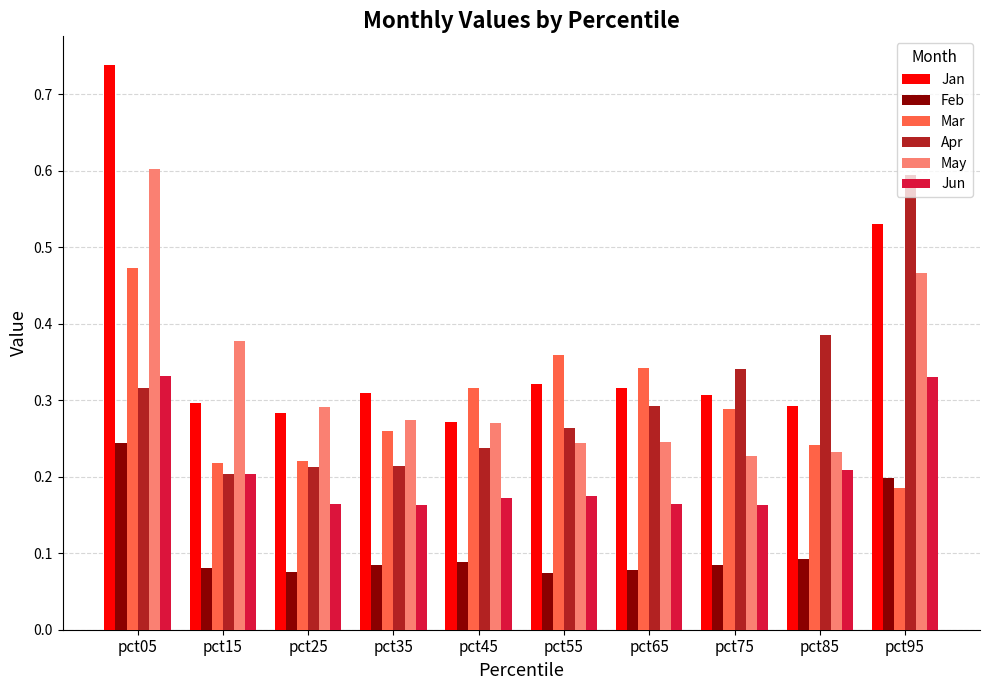

At which category is the sum across all series the highest?

pct05